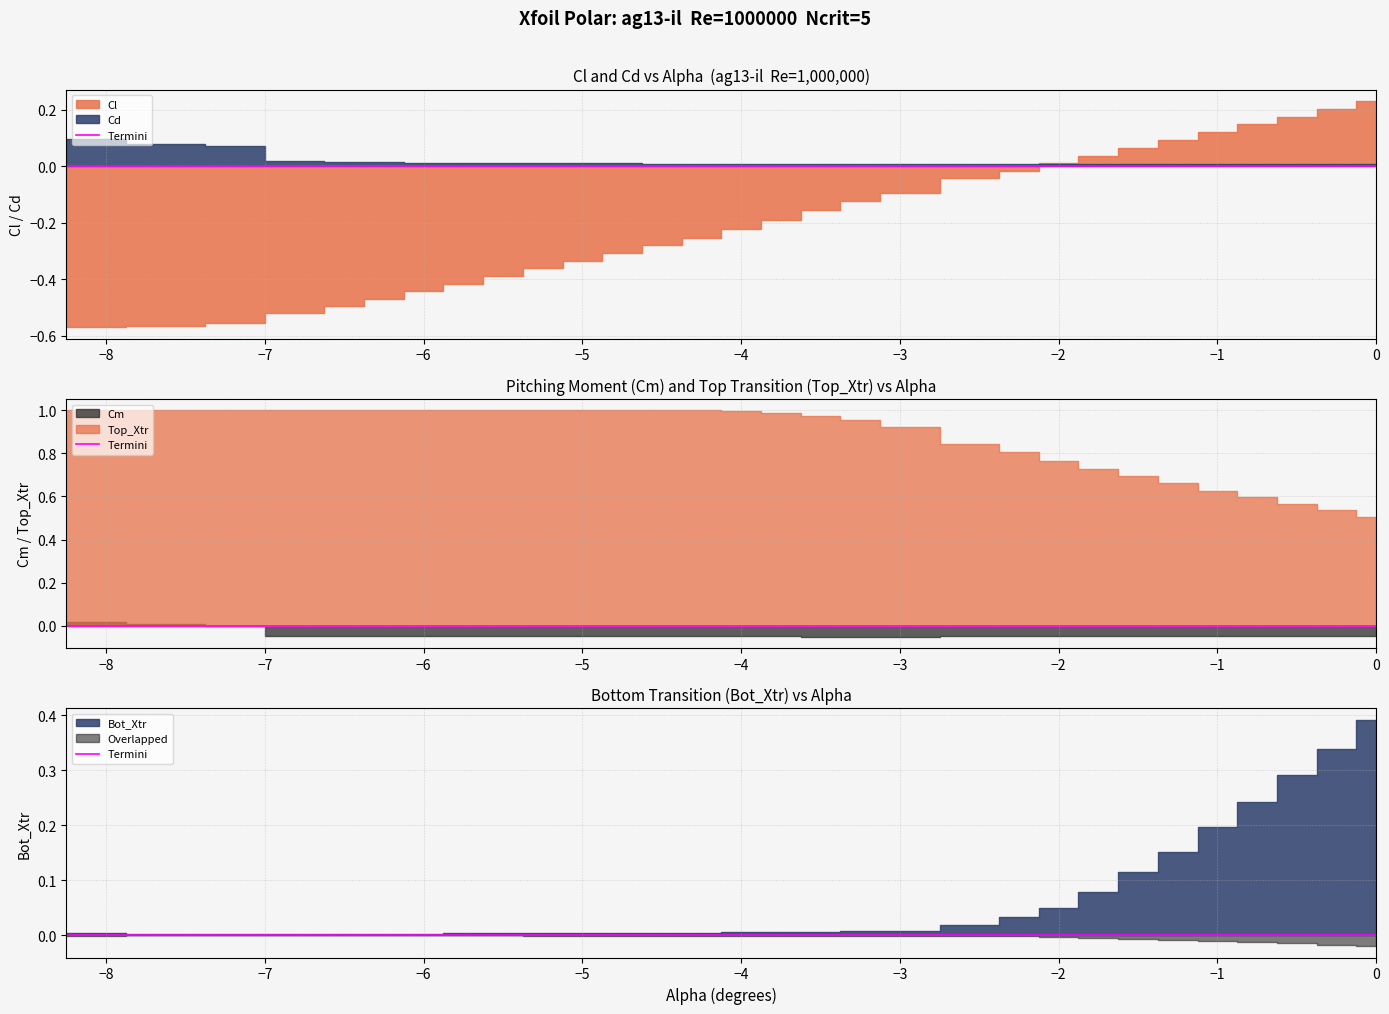

True or false: Cm and Top_Xtr intersect in this chart.

False